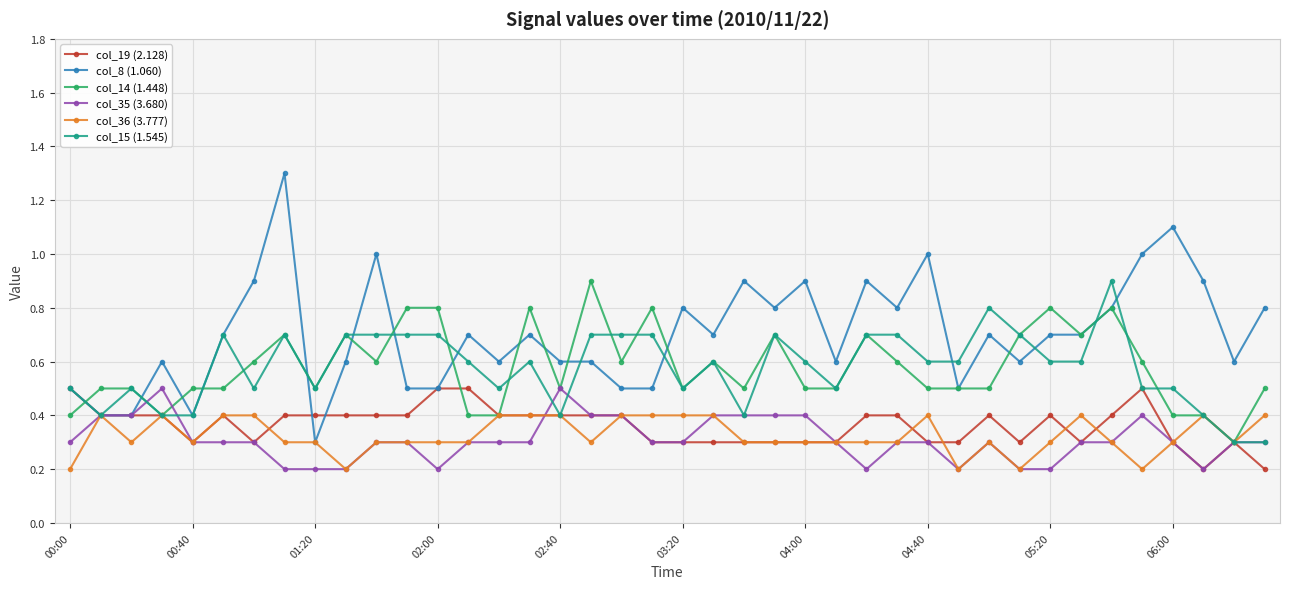

What is the maximum value for col_36 (3.777)?

0.4